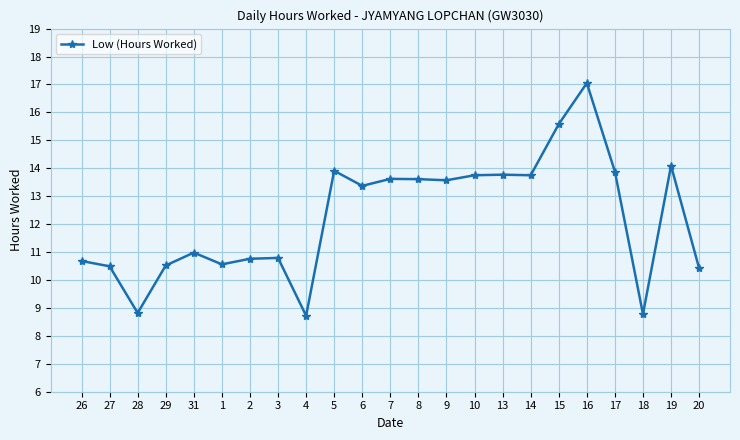

At which category does the data reach its first local valley?

28